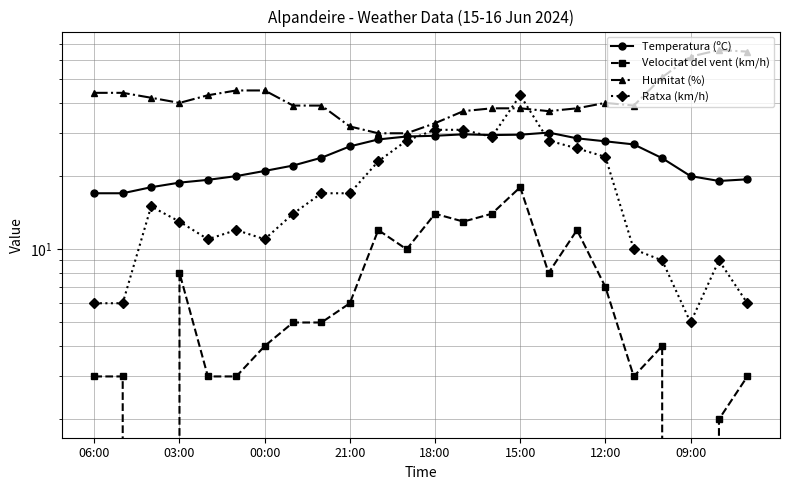

Reading left to right, list all the values displayed in this chart.

Temperatura (ºC): 17.0	17.0	18.0	18.8	19.3	20.0	21.0	22.1	23.8	26.5	28.3	29.1	29.3	29.7	29.5	29.6	30.2	28.6	27.8	27.0	23.7	20.0	19.1	19.4
Velocitat del vent (km/h): 3.0	3.0	0.0	8.0	3.0	3.0	4.0	5.0	5.0	6.0	12.0	10.0	14.0	13.0	14.0	18.0	8.0	12.0	7.0	3.0	4.0	0.0	2.0	3.0
Humitat (%): 44.0	44.0	42.0	40.0	43.0	45.0	45.0	39.0	39.0	32.0	30.0	30.0	33.0	37.0	38.0	38.0	37.0	38.0	40.0	39.0	51.0	62.0	66.0	65.0
Ratxa (km/h): 6.0	6.0	15.0	13.0	11.0	12.0	11.0	14.0	17.0	17.0	23.0	28.0	31.0	31.0	29.0	43.0	28.0	26.0	24.0	10.0	9.0	5.0	9.0	6.0